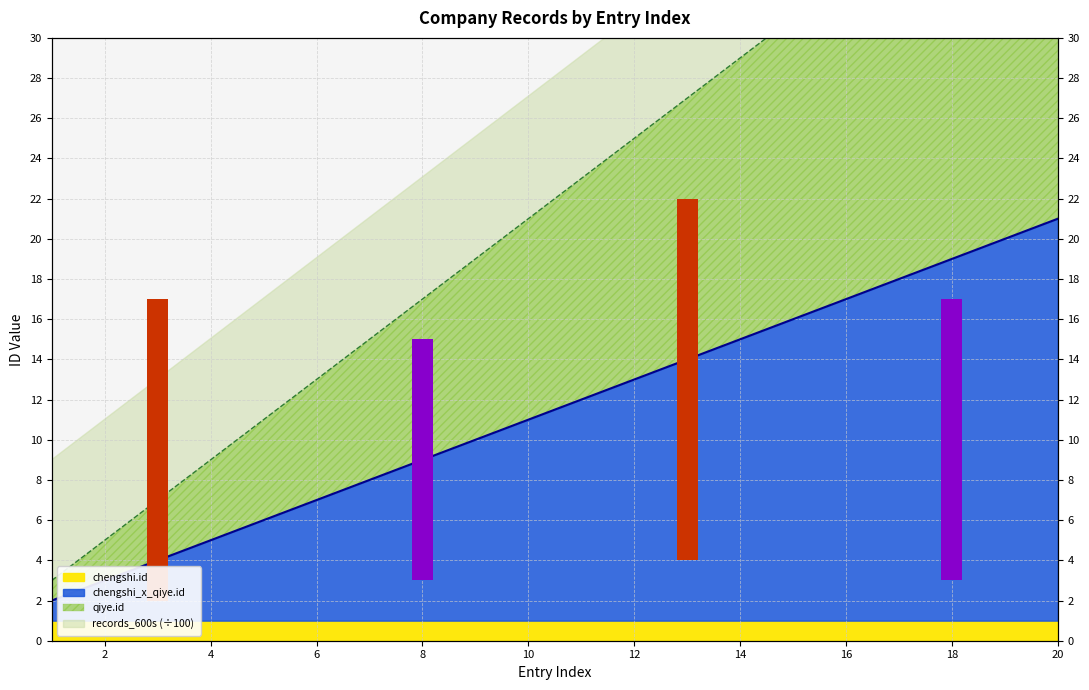

What is the average value of the qiye.id series?

22